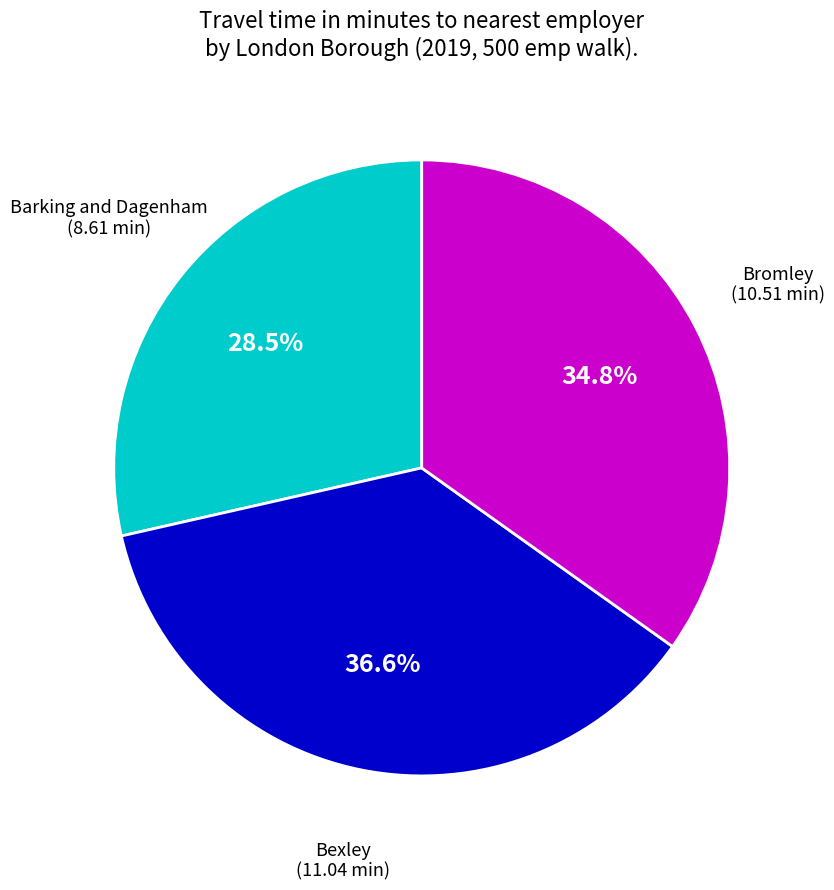

Does any single category account for the majority?

No